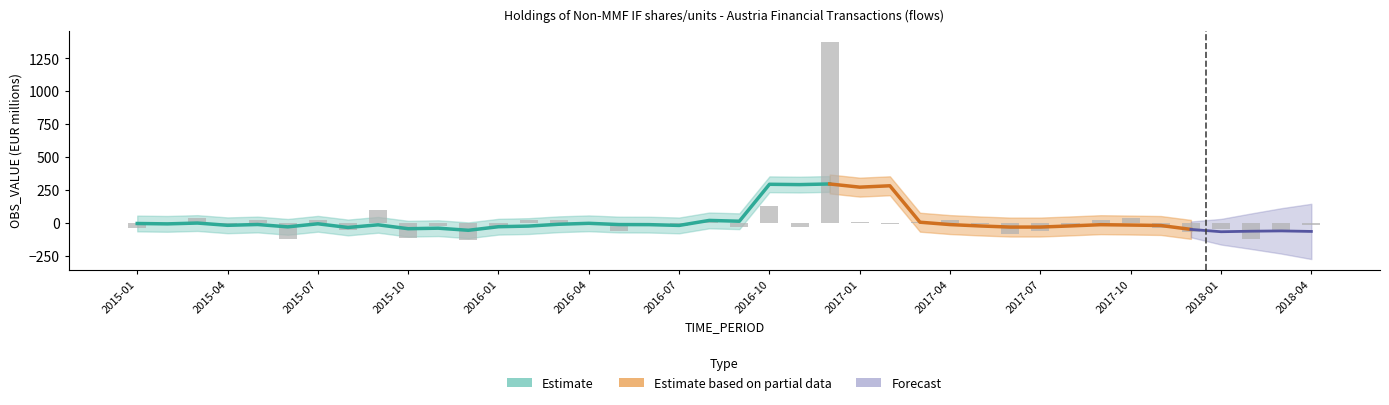

What is the difference between the second highest and second lowest values?

255